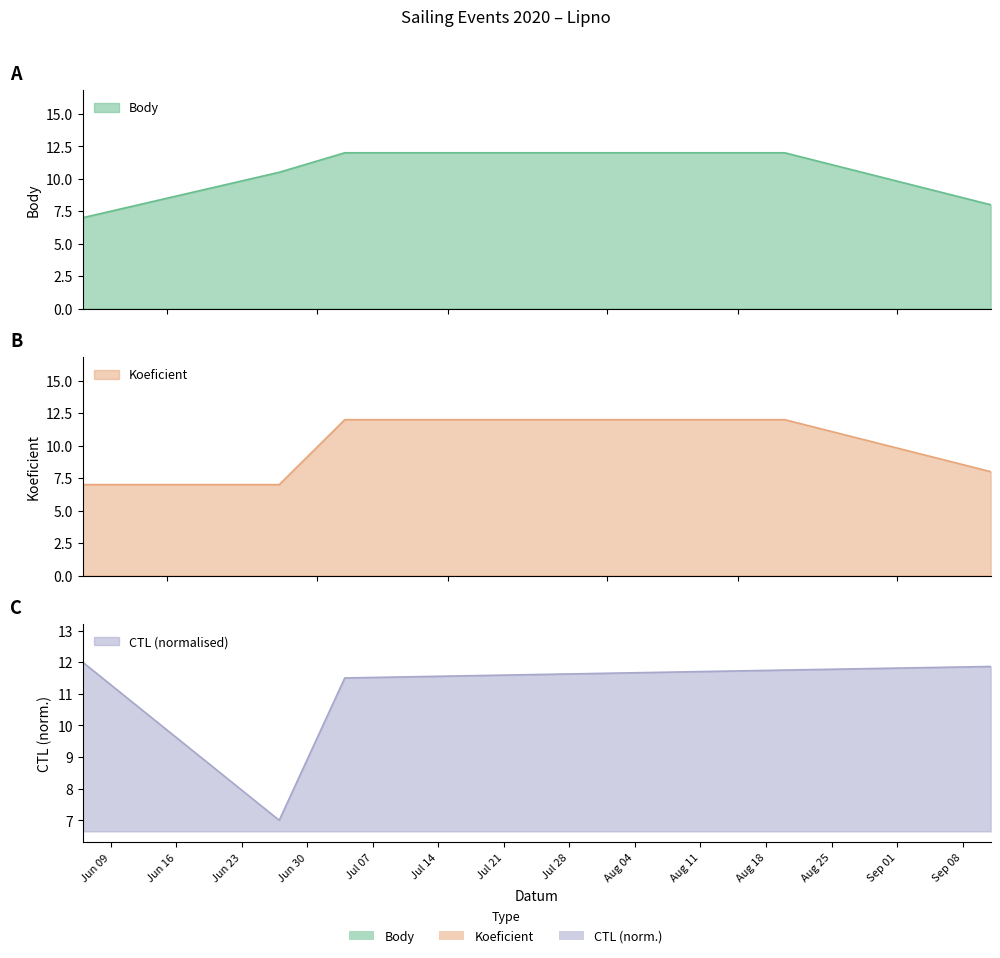

Between 2020-07-04 and 2020-06-27, which is larger?

2020-07-04